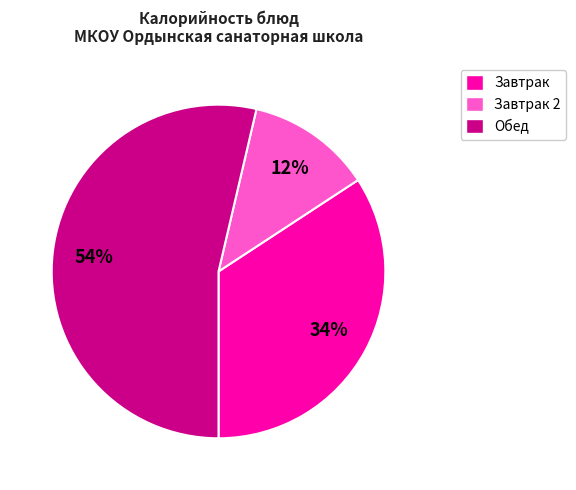

Combined, do Обед and Завтрак account for over 50%?

Yes